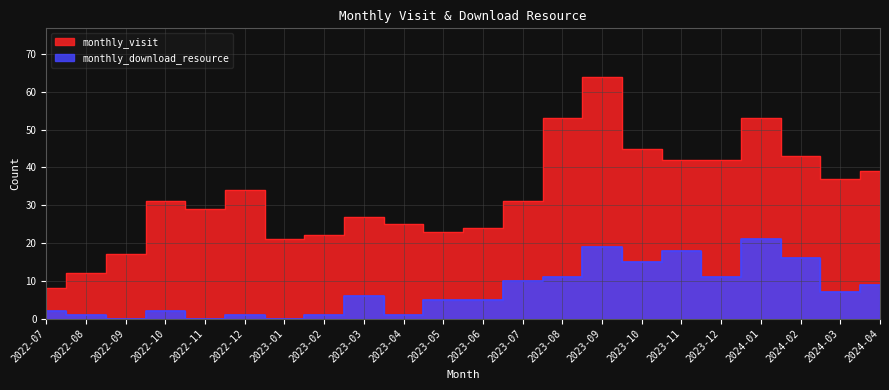

At which category is the sum across all series the highest?

2023-09